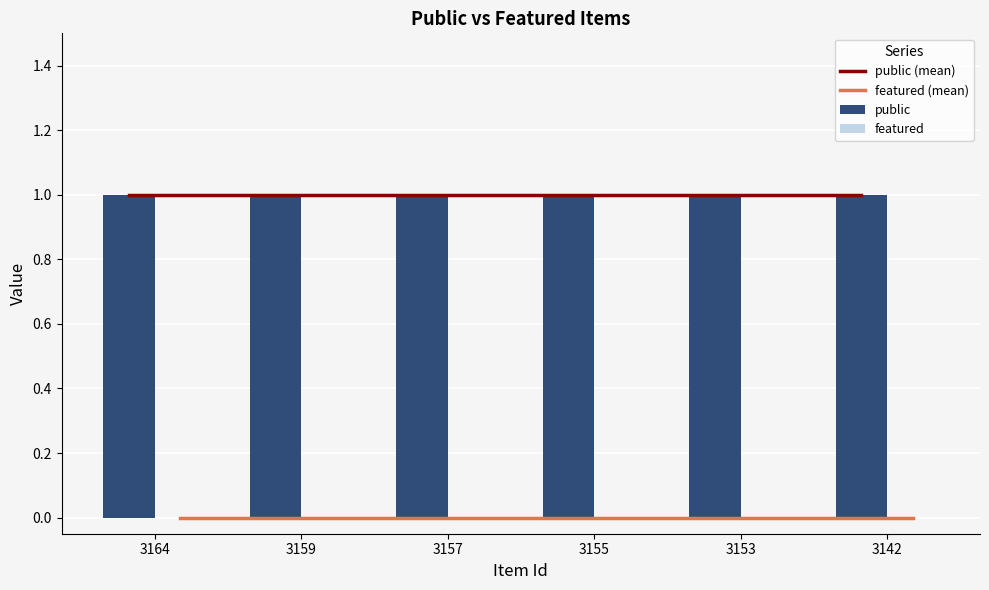

List the series in order of their peak value, lowest first.

featured, public